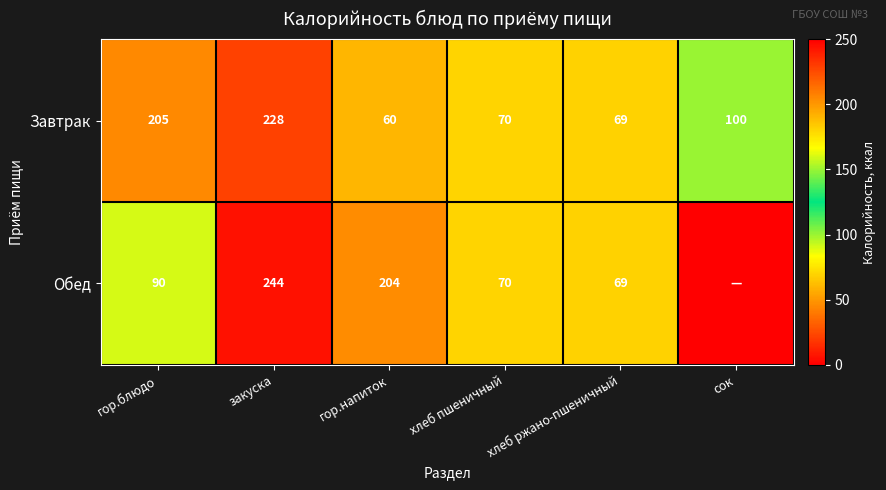

At закуска, list the series in order from smallest to largest.

Завтрак, Обед